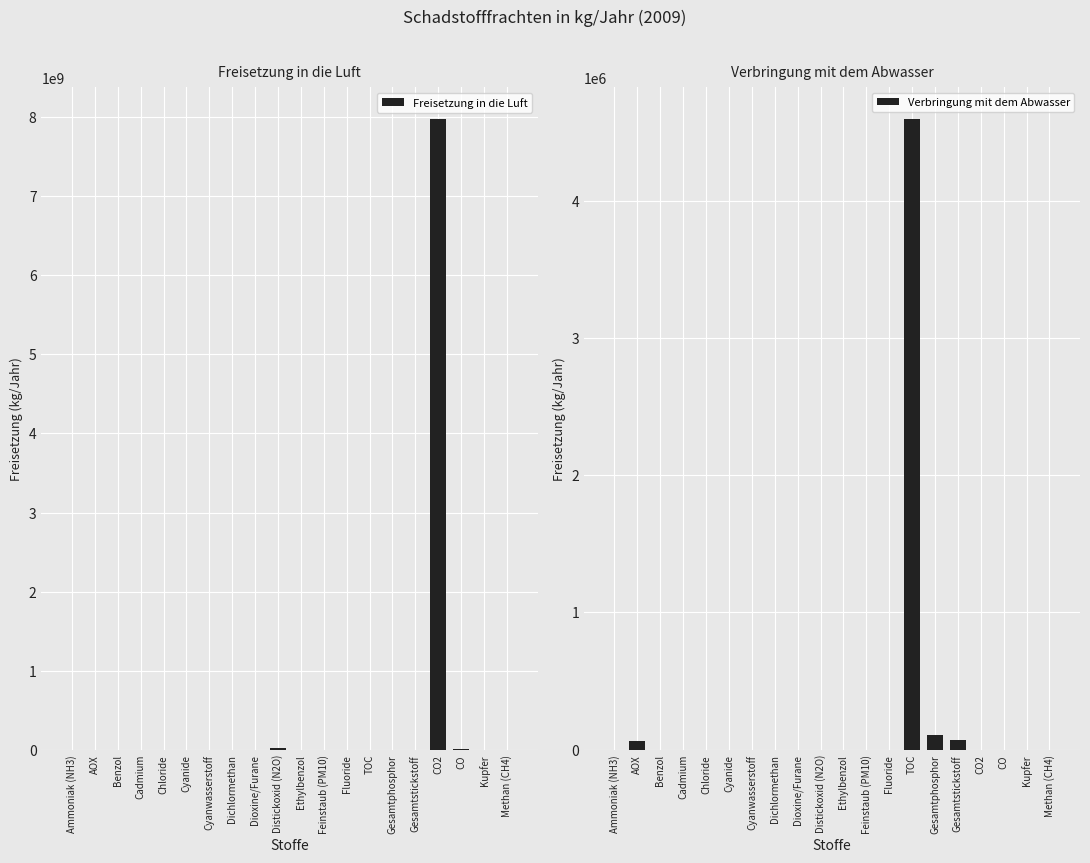

Is the value of Verbringung mit dem Abwasser at AOX greater than the value of Freisetzung in die Luft at AOX?

Yes